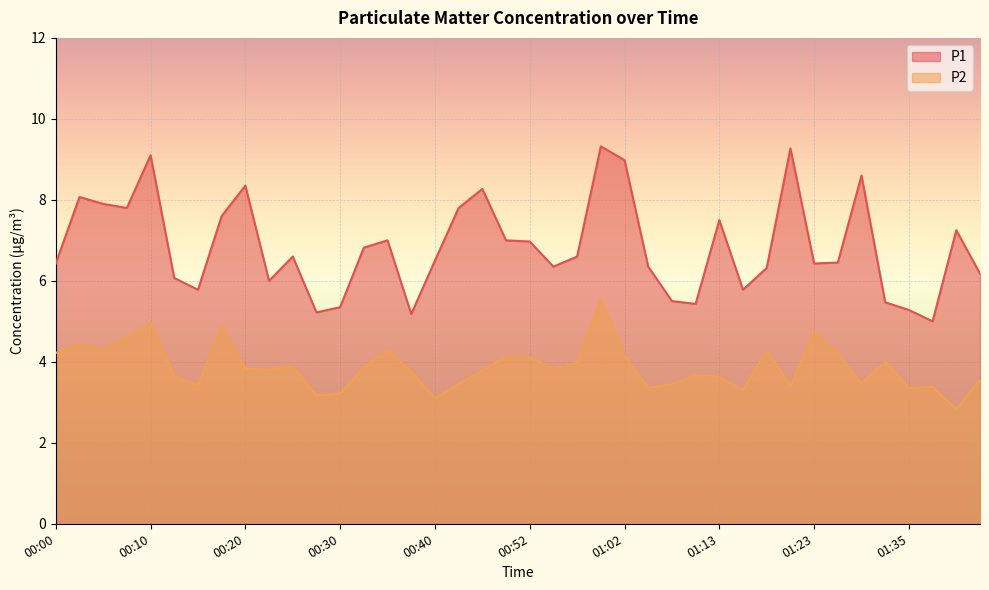

Where is the first local minimum for P1?

00:07